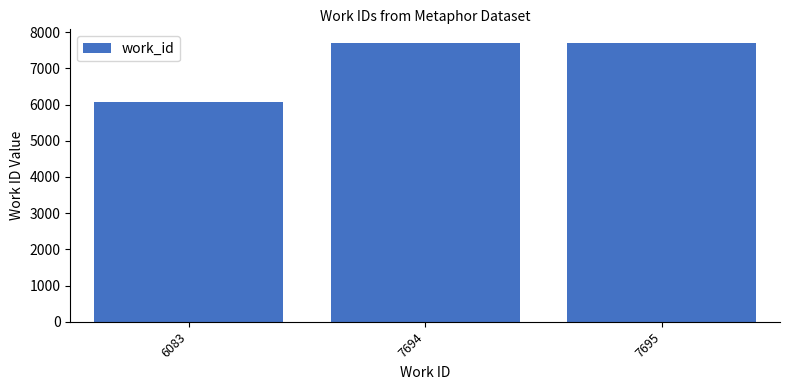

At which category does the chart reach its minimum across all series?

6083